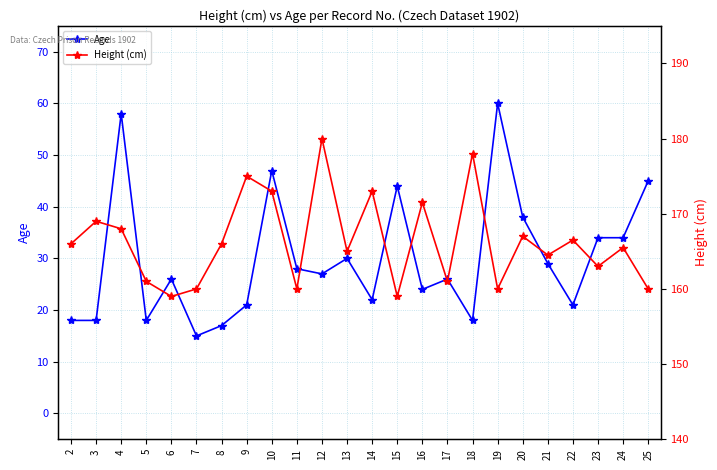

At 18, list the series in order from smallest to largest.

Age, Height (cm)